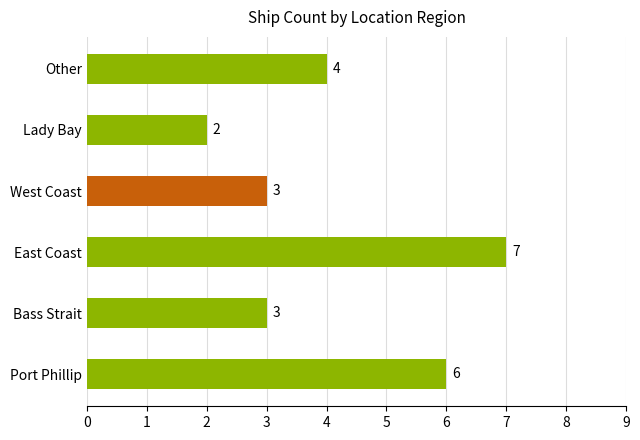

What is the average value?

4